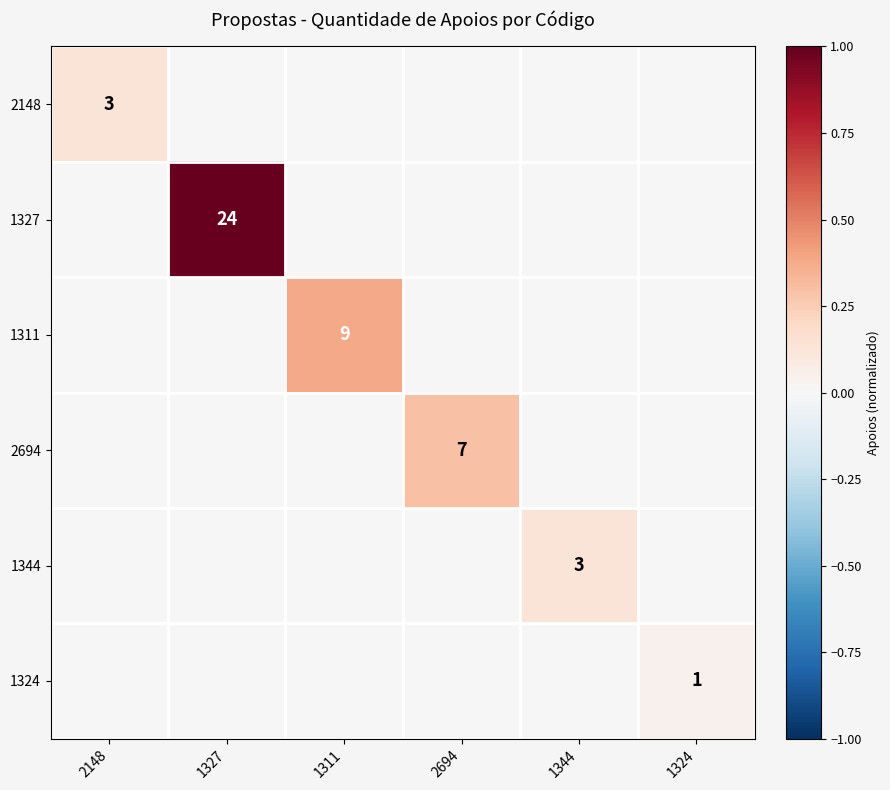

Is it true that 1327 equals 24 at 1327?

True